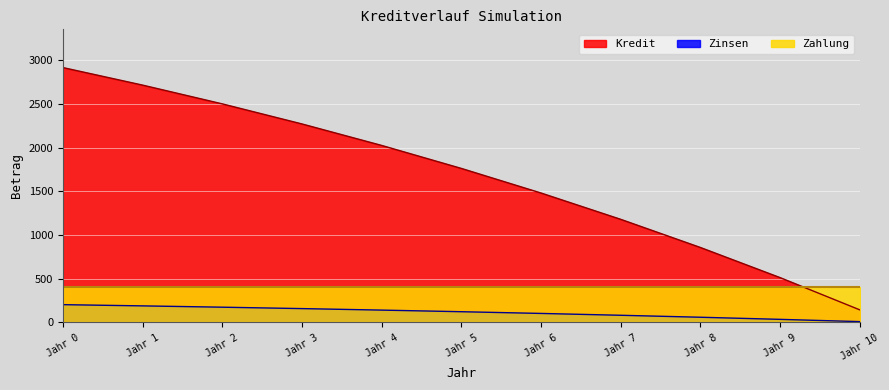

What is the average value of the Kredit series?

1668.9